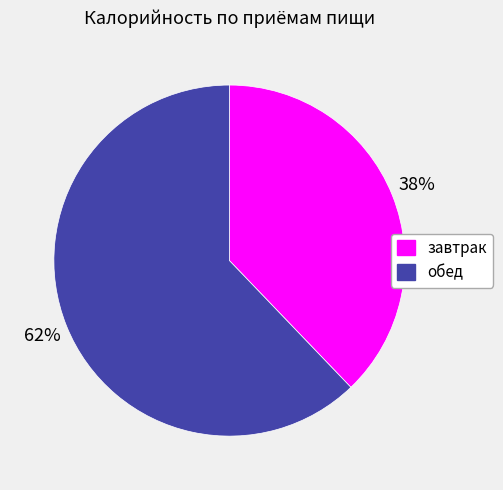

To the nearest percent, what is the difference between the обед and завтрак slice percentages?

24%